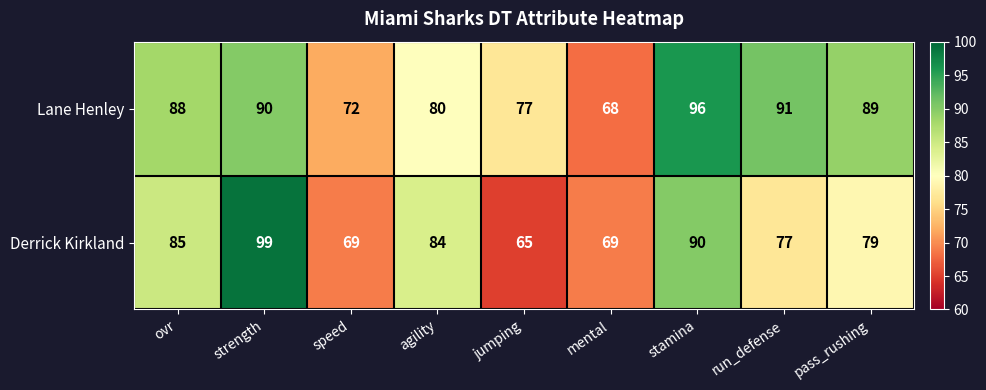

What is the average value of the Lane Henley series?

83